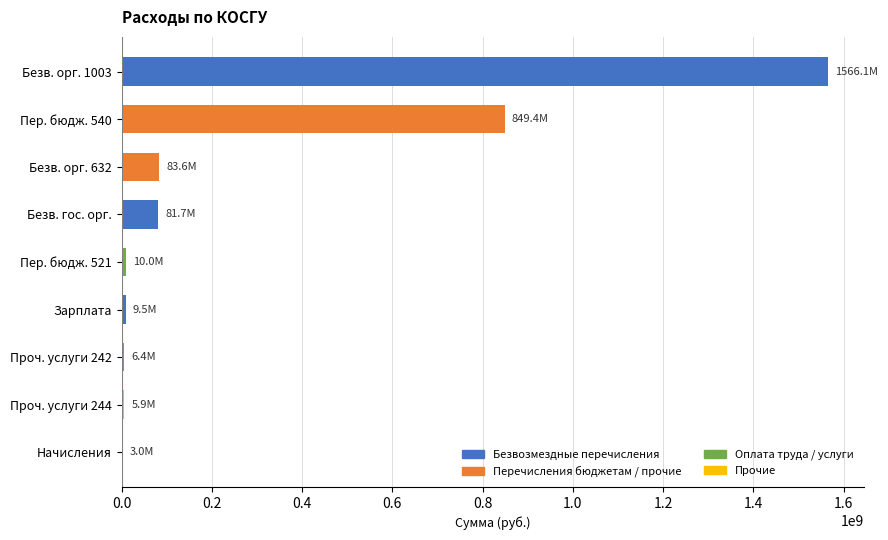

What is the average value?

290612935.2